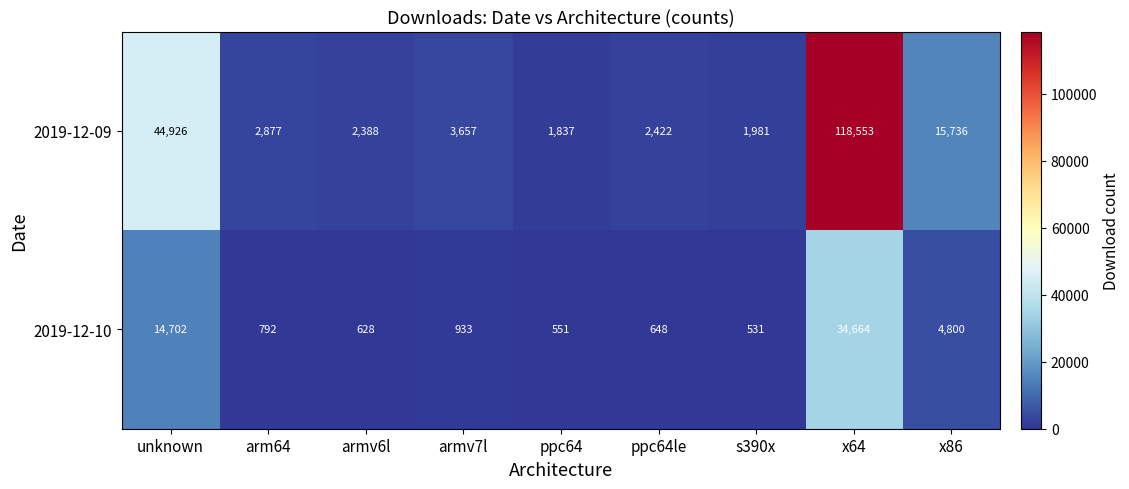

How many data points in 2019-12-09 are less than 2877?

4